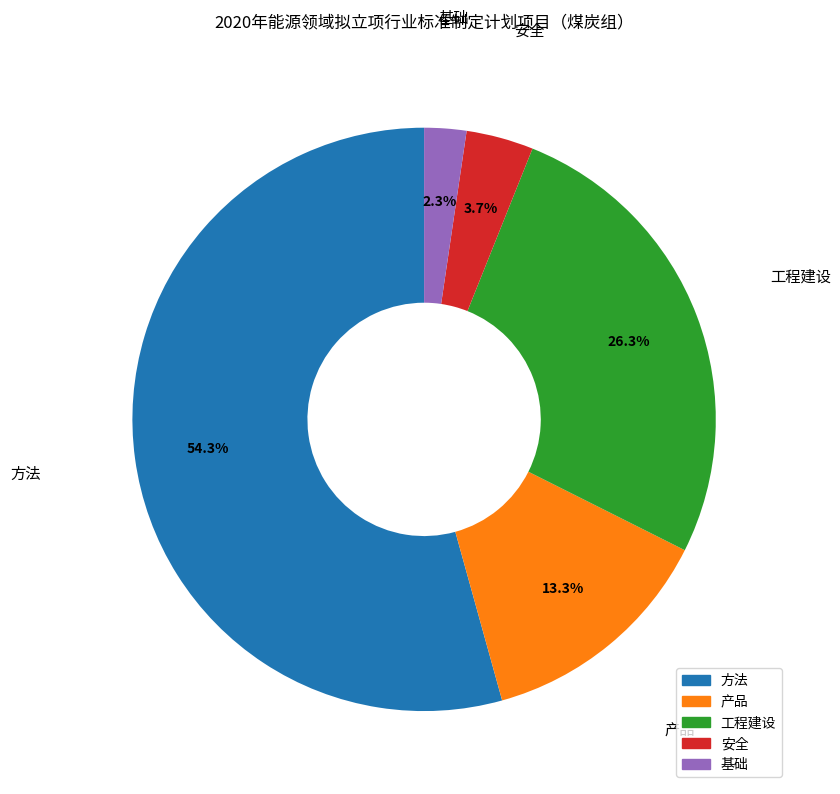

Combined, do 产品 and 工程建设 account for over 50%?

No